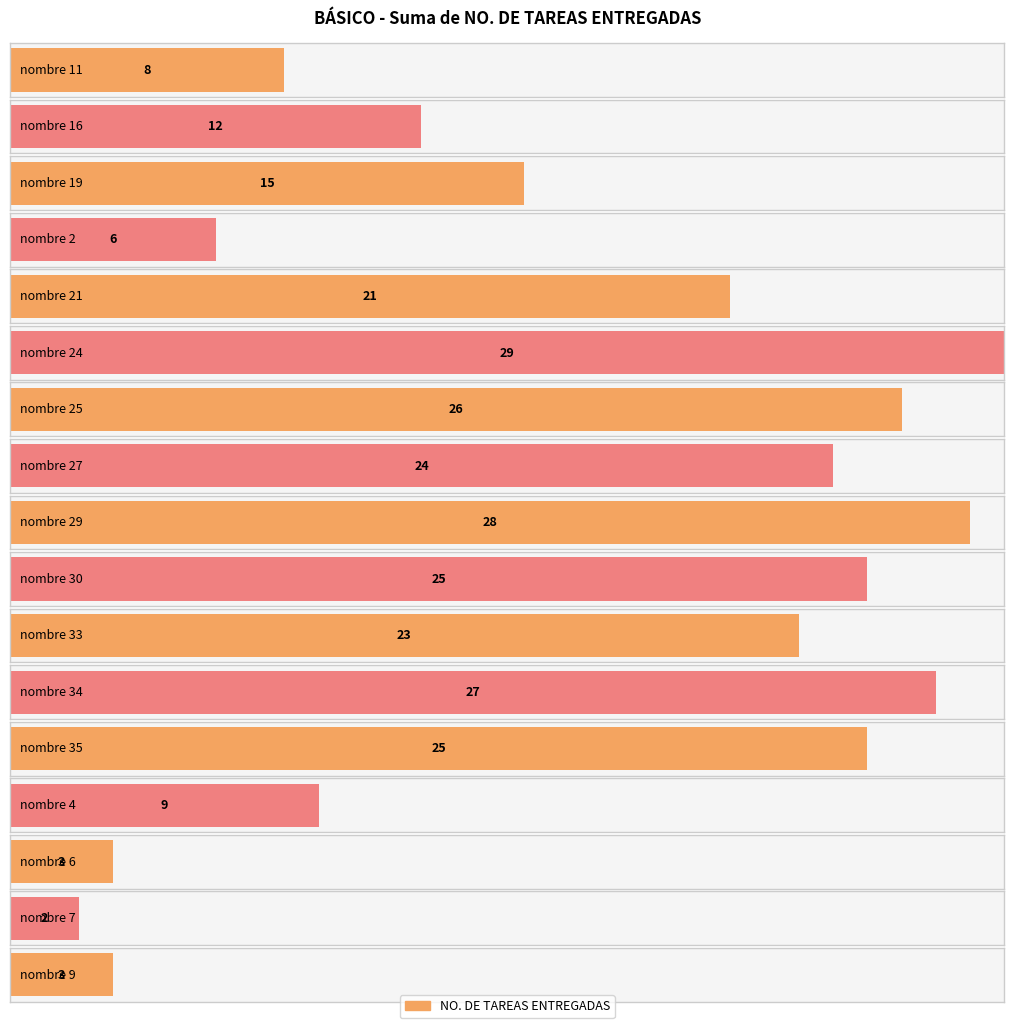

What is the change in value from nombre 2 to nombre 34?

+21